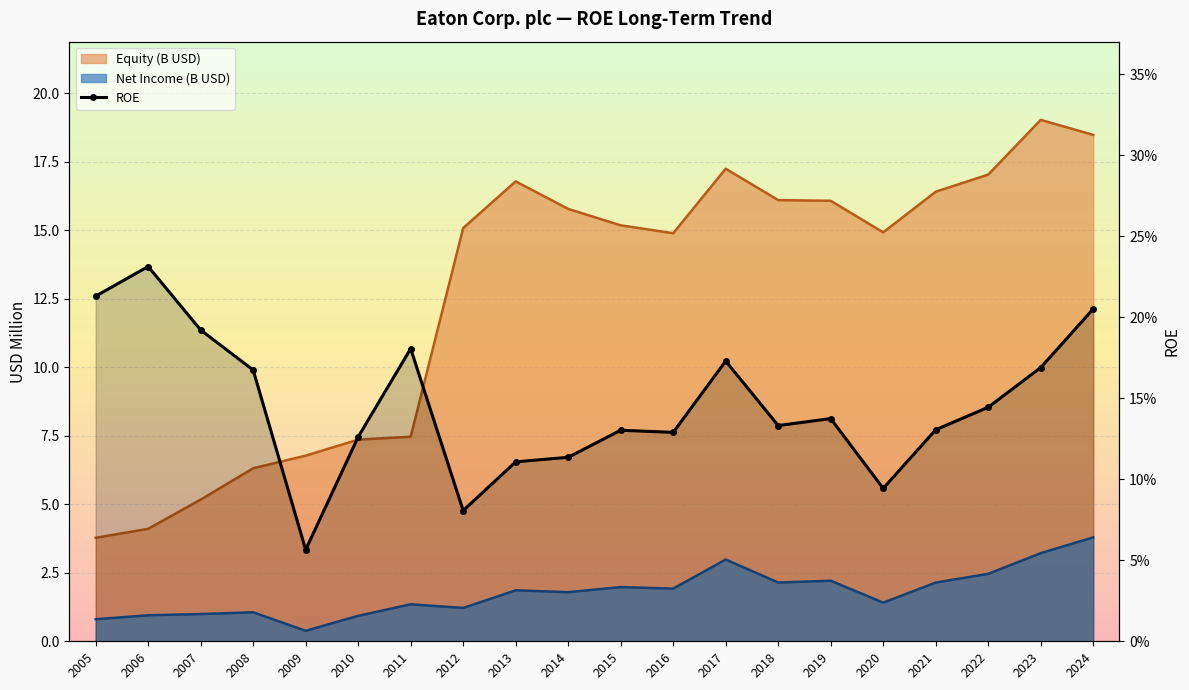

Where is the first local maximum?

2006